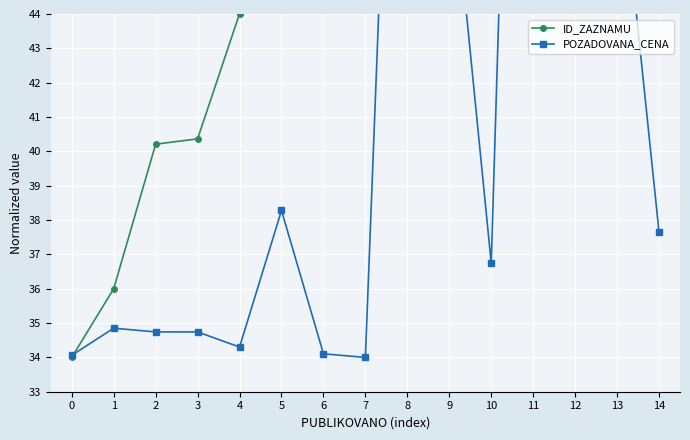

True or false: POZADOVANA_CENA and ID_ZAZNAMU cross at least once.

True